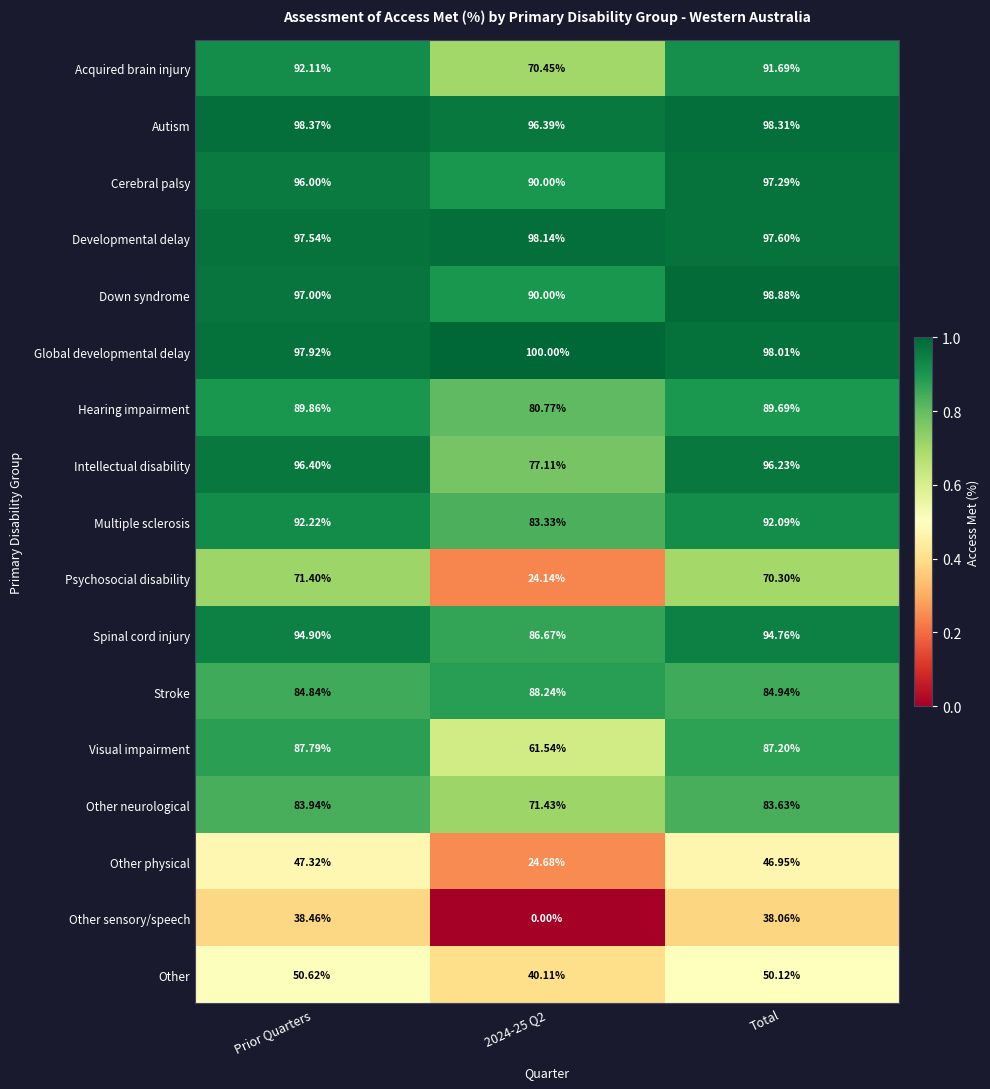

Is the value of Stroke at Prior Quarters greater than the value of Spinal cord injury at Prior Quarters?

No